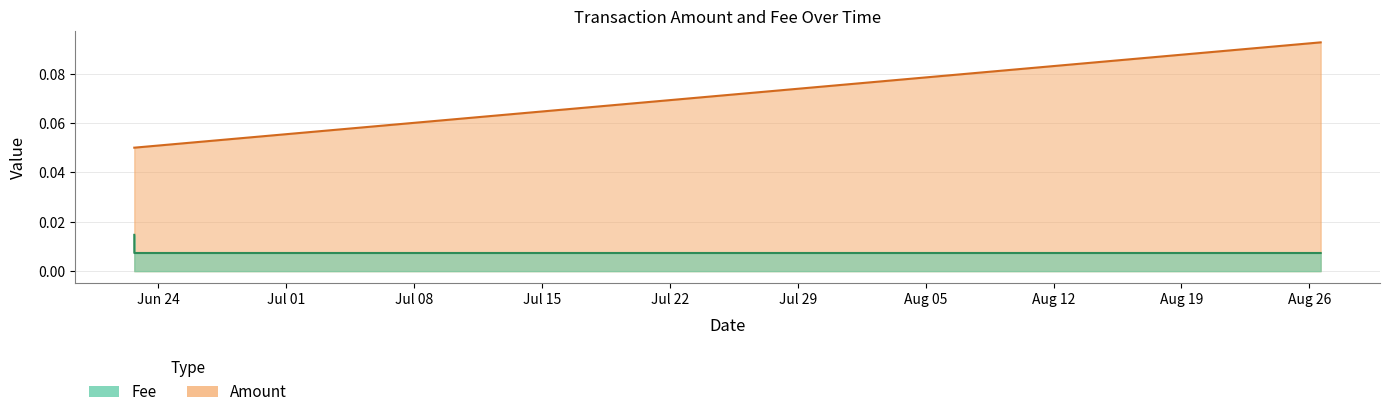

Between 2019-06-22 16:34:53 and 2019-06-22 16:32:40, which is larger?

2019-06-22 16:34:53